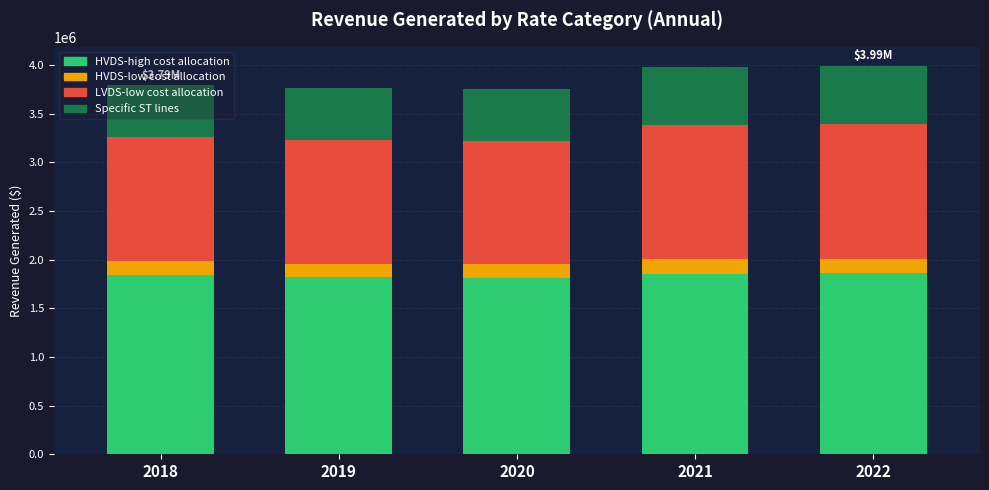

What is the total value across all series at 2019?

3762783.8